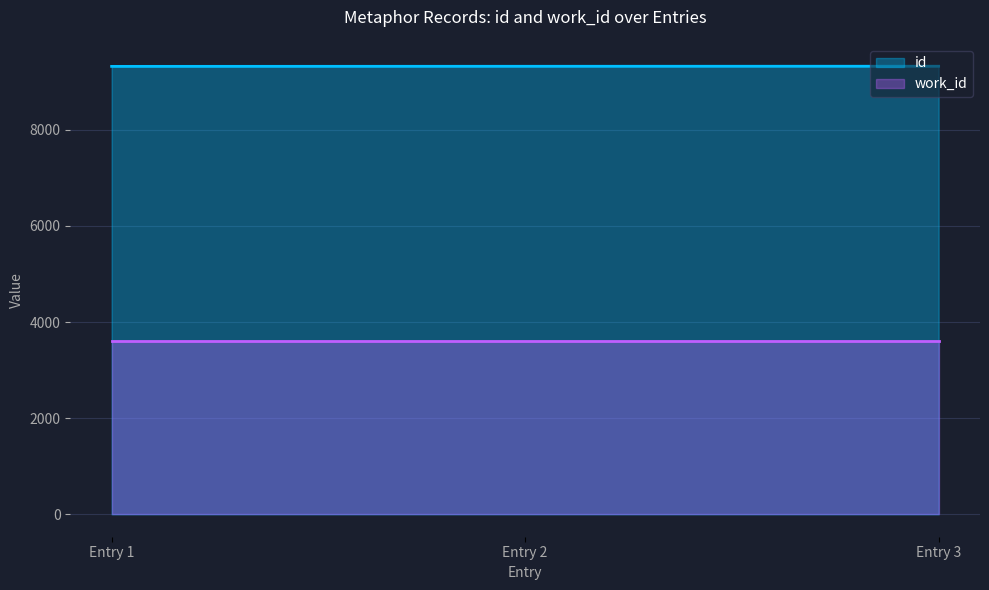

The work_id series shows 1997 at 2006-12-15. True or false?

False